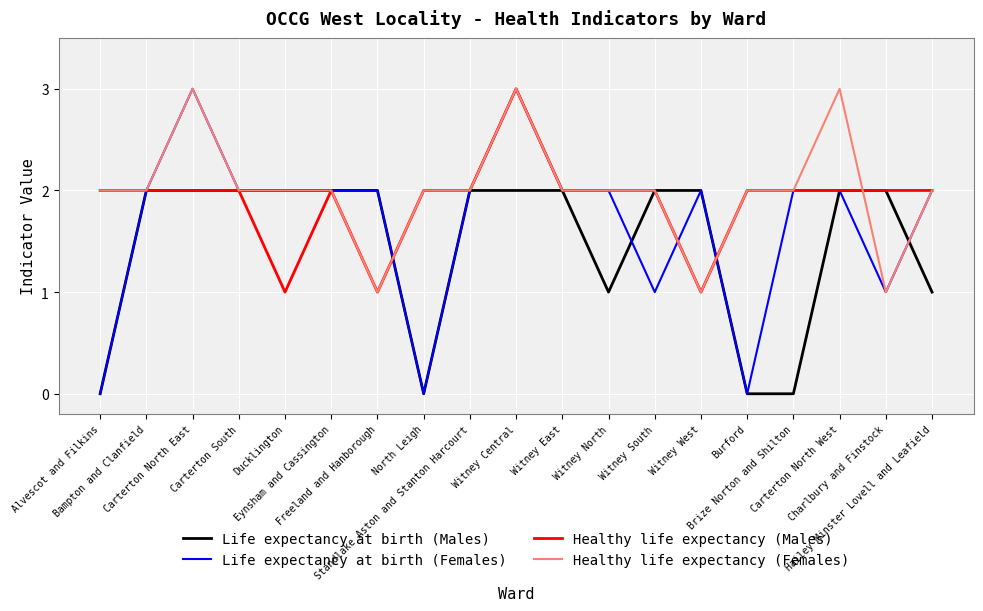

What is the difference between the second highest and second lowest values in the Healthy life expectancy (Females) series?

2